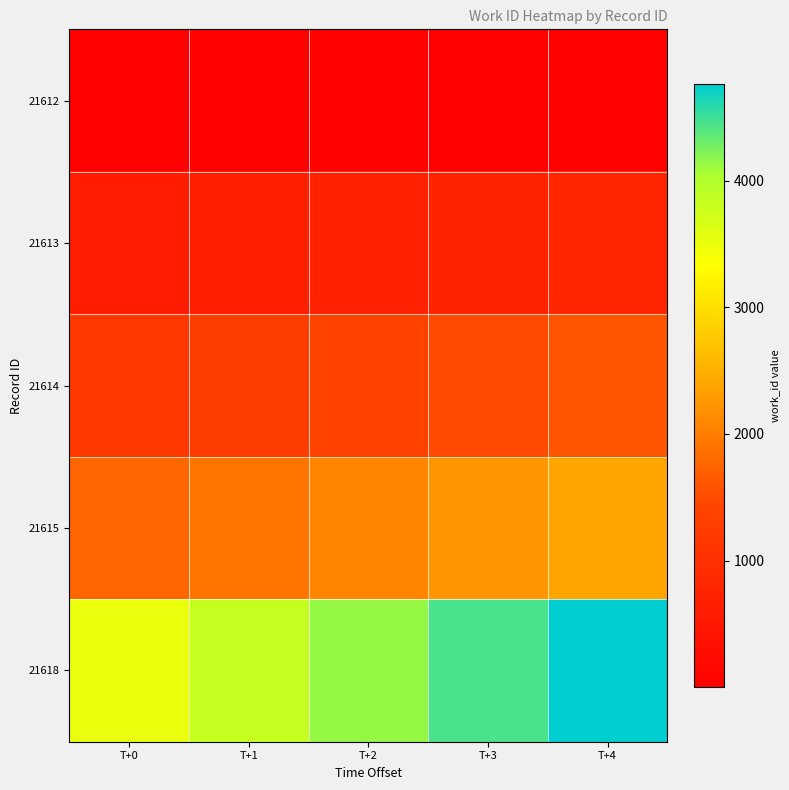

Which series has the largest total across all categories?

21618